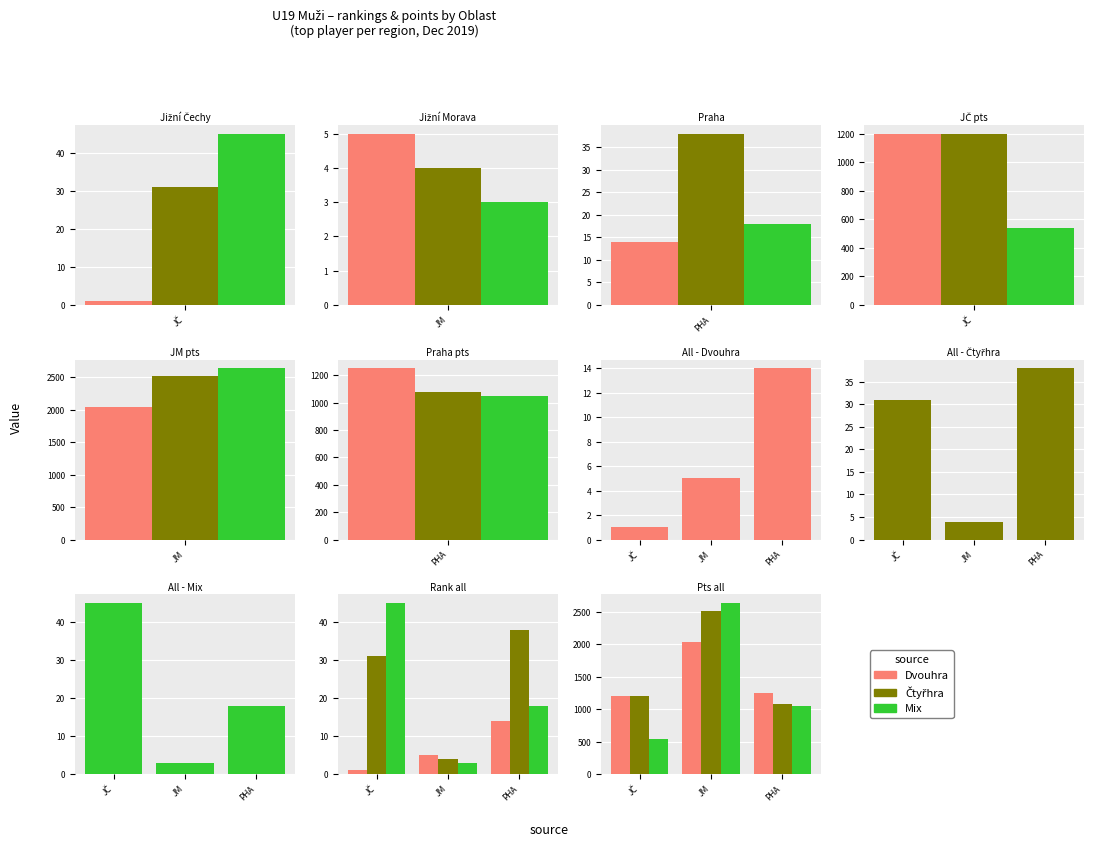

What is the value of the Dvouhra bar at the 1st from the left?

1200